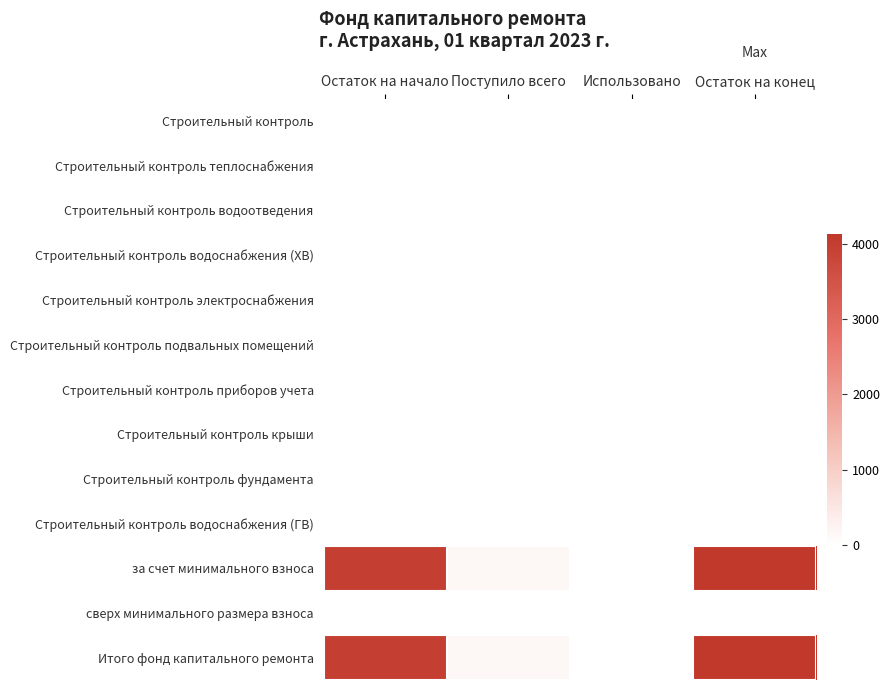

Reading left to right, what are all the values shown in this chart?

Строительный контроль: Остаток на начало=0.0	Поступило всего=0.0	Использовано=0.0	Остаток на конец=0.0
Строительный контроль теплоснабжения: Остаток на начало=0.0	Поступило всего=0.0	Использовано=0.0	Остаток на конец=0.0
Строительный контроль водоотведения: Остаток на начало=0.0	Поступило всего=0.0	Использовано=0.0	Остаток на конец=0.0
Строительный контроль водоснабжения (ХВ): Остаток на начало=0.0	Поступило всего=0.0	Использовано=0.0	Остаток на конец=0.0
Строительный контроль электроснабжения: Остаток на начало=0.0	Поступило всего=0.0	Использовано=0.0	Остаток на конец=0.0
Строительный контроль подвальных помещений: Остаток на начало=0.0	Поступило всего=0.0	Использовано=0.0	Остаток на конец=0.0
Строительный контроль приборов учета: Остаток на начало=0.0	Поступило всего=0.0	Использовано=0.0	Остаток на конец=0.0
Строительный контроль крыши: Остаток на начало=0.0	Поступило всего=0.0	Использовано=0.0	Остаток на конец=0.0
Строительный контроль фундамента: Остаток на начало=0.0	Поступило всего=0.0	Использовано=0.0	Остаток на конец=0.0
Строительный контроль водоснабжения (ГВ): Остаток на начало=0.0	Поступило всего=0.0	Использовано=0.0	Остаток на конец=0.0
за счет минимального взноса: Остаток на начало=3965.3	Поступило всего=170.1	Использовано=0.0	Остаток на конец=4135.4
сверх минимального размера взноса: Остаток на начало=0.0	Поступило всего=0.0	Использовано=0.0	Остаток на конец=0.0
Итого фонд капитального ремонта: Остаток на начало=3965.3	Поступило всего=170.1	Использовано=0.0	Остаток на конец=4135.4